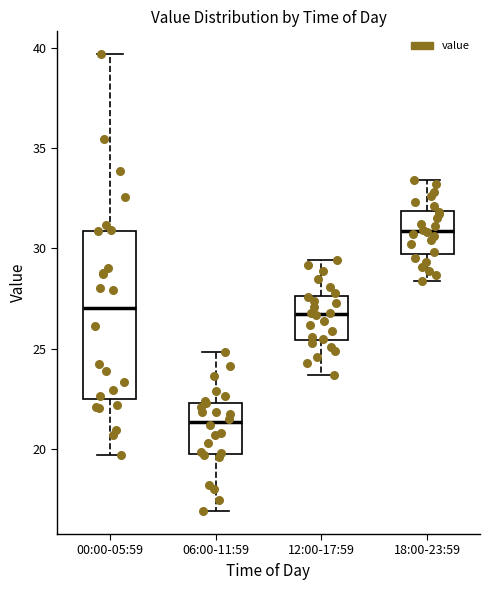

Reading left to right, read every box against the y-axis: the position of its median line, the range the box covers, and the ends of its whiskers. The values are not printed on the chart, so give them approximately, as read against the axis.

00:00-05:59: median 27.0, box 22.5 to 31.0, whiskers 19.5 to 39.5
06:00-11:59: median 21.5, box 20.0 to 22.5, whiskers 17.0 to 25.0
12:00-17:59: median 27.0, box 25.5 to 27.5, whiskers 23.5 to 29.5
18:00-23:59: median 31.0, box 29.5 to 32.0, whiskers 28.5 to 33.5